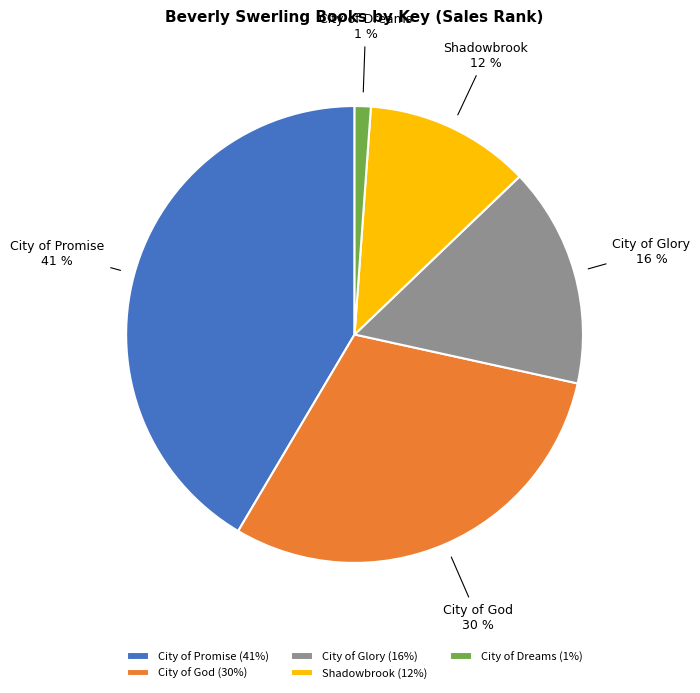

Between City of Dreams and City of Glory, which is larger?

City of Glory